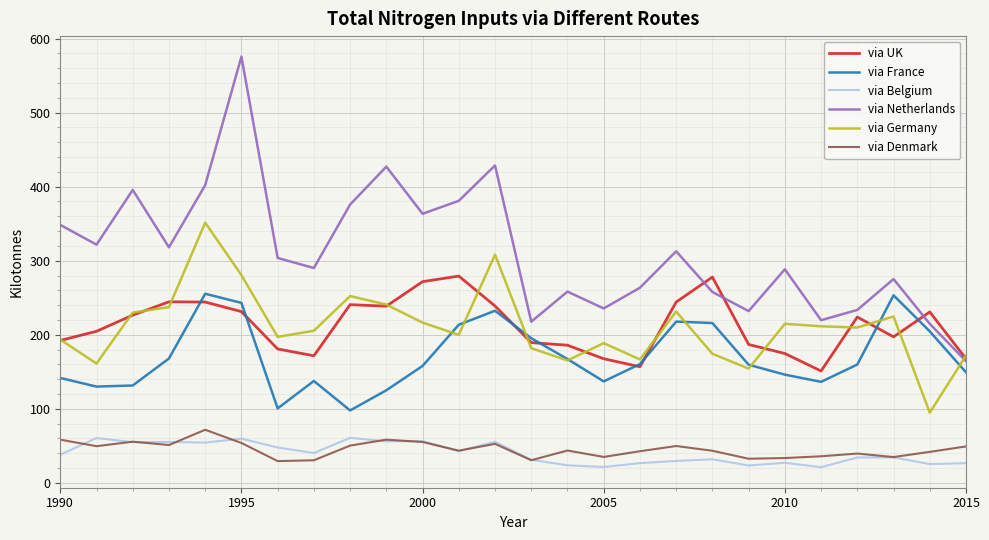

What is the greatest value displayed?

575.5